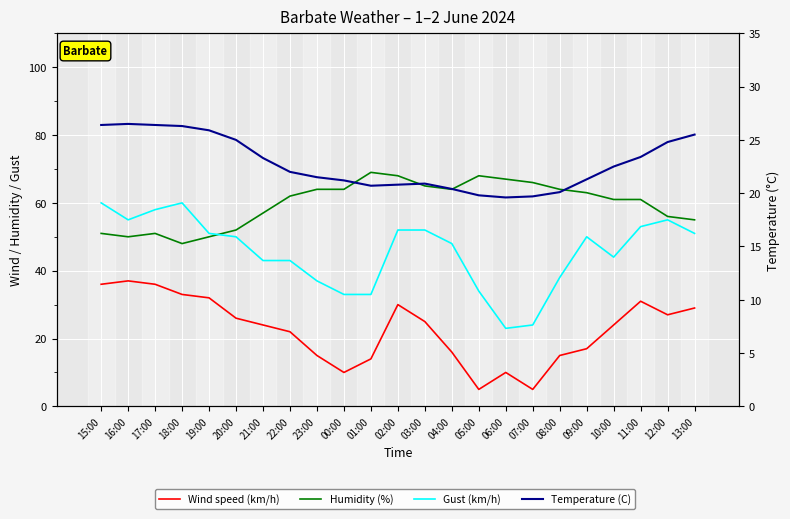

What is the smallest value displayed?

5.0